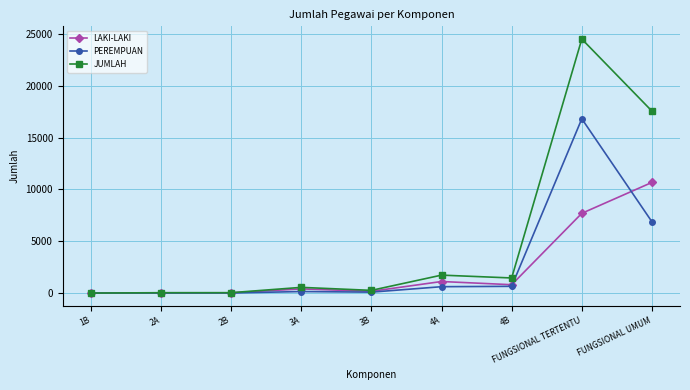

What is the difference between the highest and lowest values at 4A?

1116